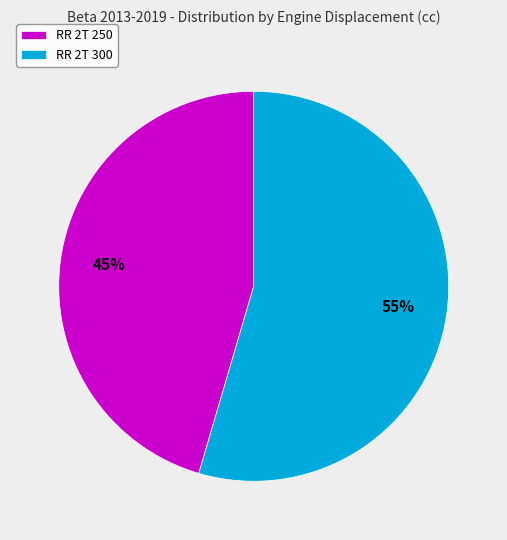

True or false: RR 2T 300 accounts for 55% of the total.

True